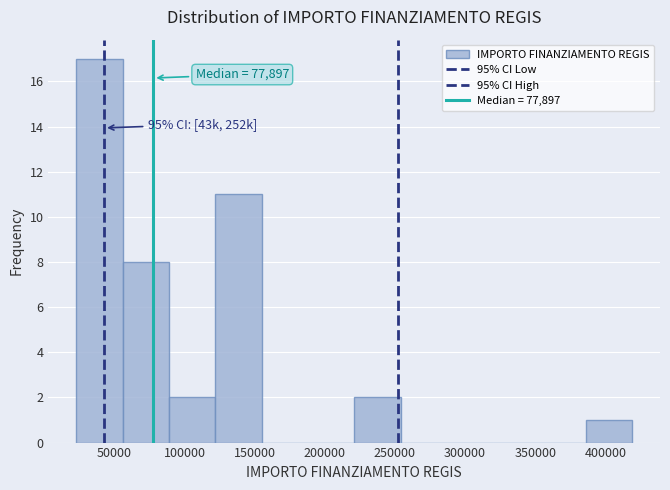

Which range on the x-axis has the tallest bar?

25000 to 55000